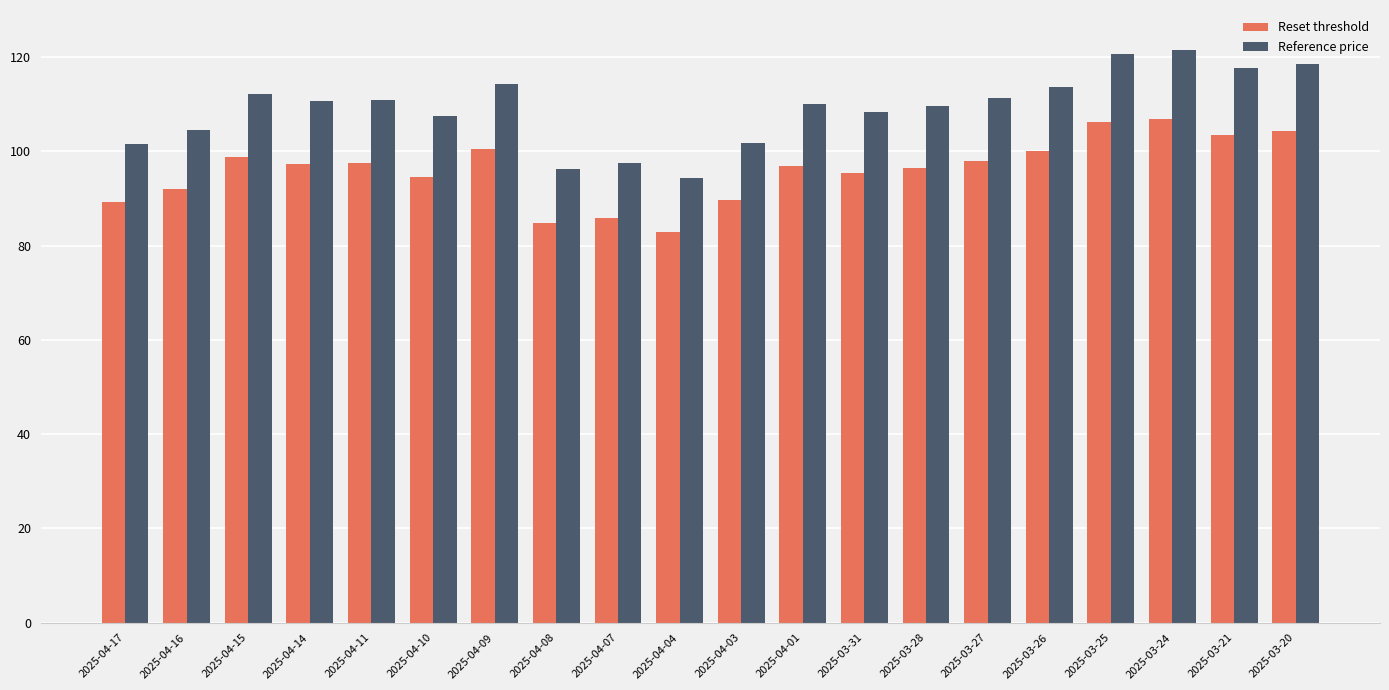

What is the total value across all series at 2025-03-27?

209.5